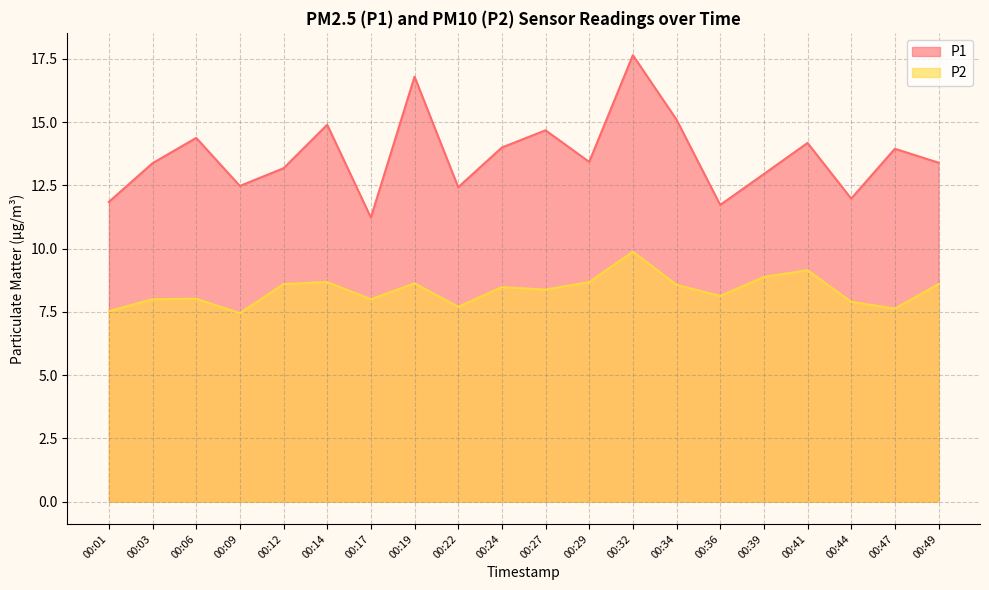

Where is P1 nearest to the value 14?

00:24